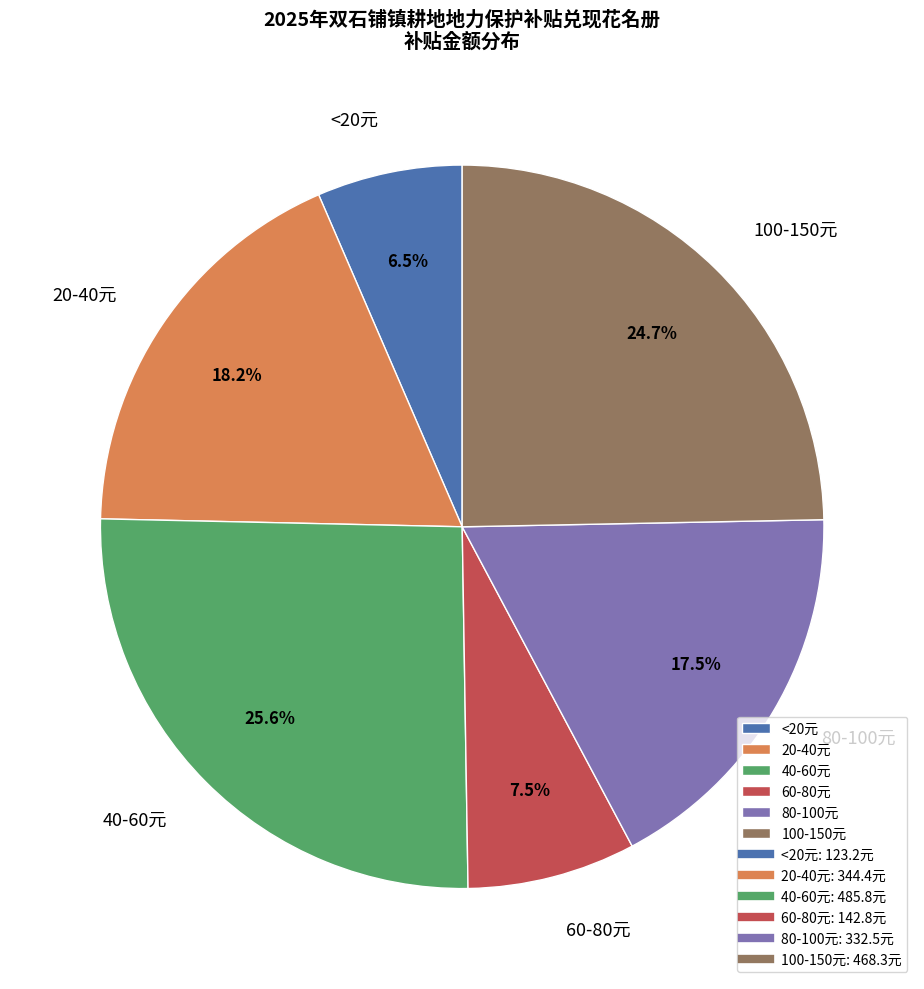

Which slice is the largest?

40-60元